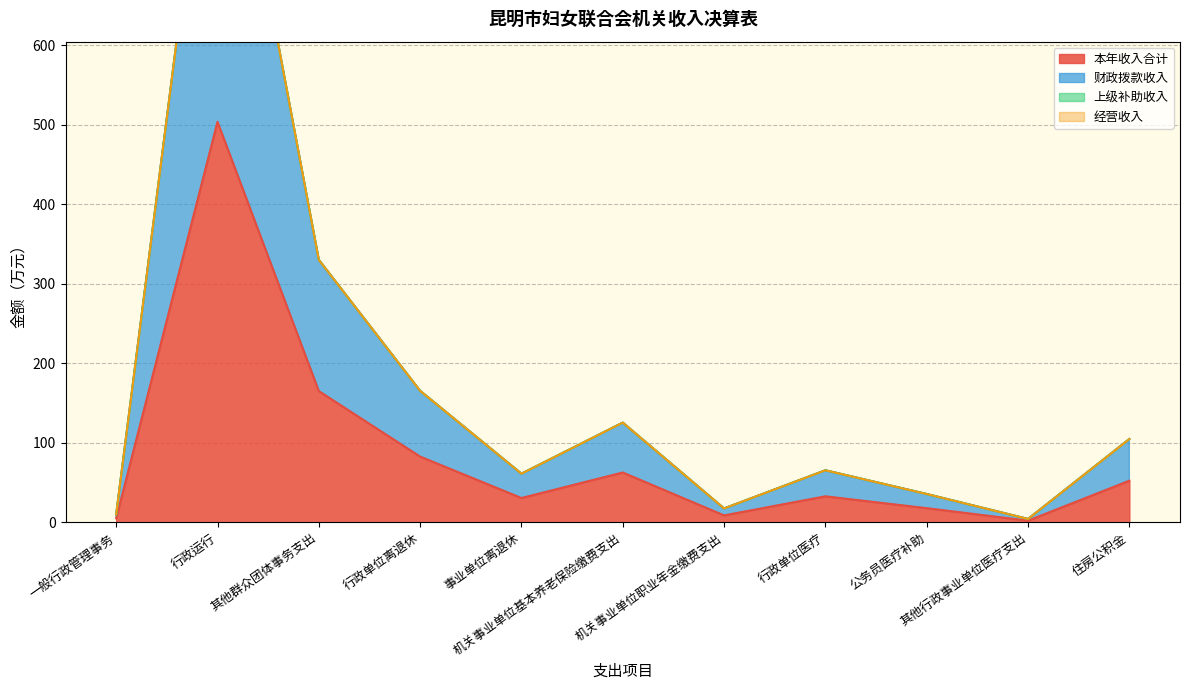

True or false: 本年收入合计 and 财政拨款收入 intersect in this chart.

False